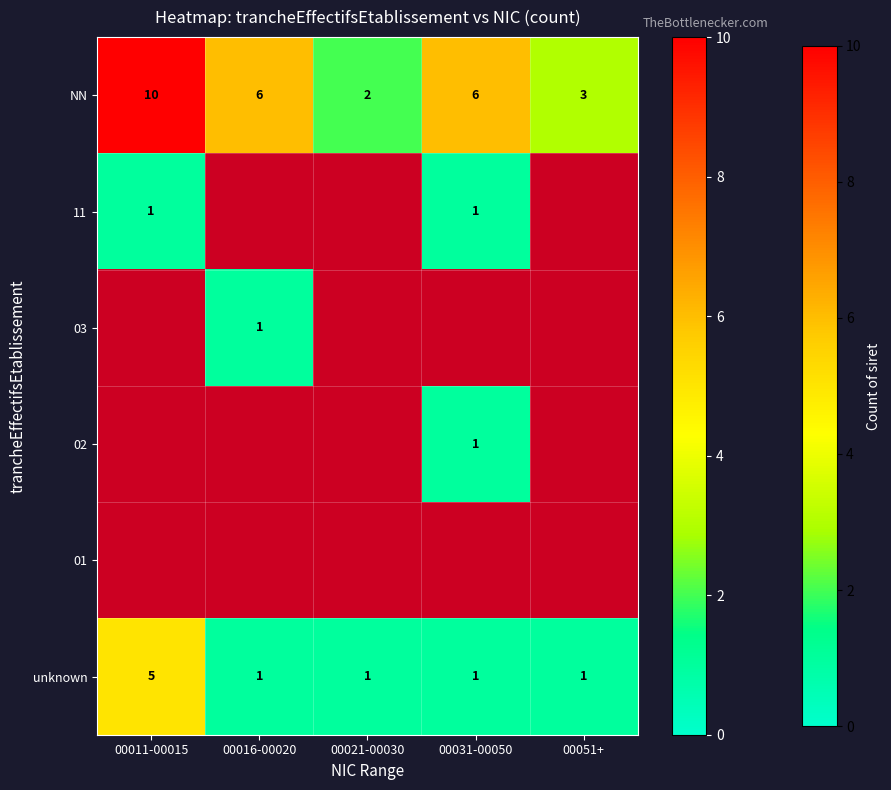

What is the difference between the maximum and second lowest values in the unknown series?

4